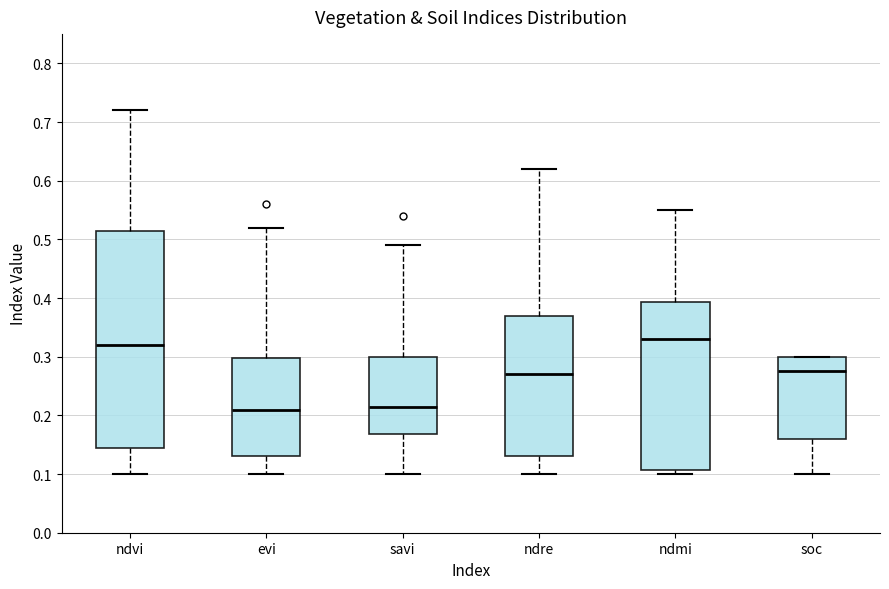

Reading left to right, transcribe this box plot: for each box, give where its median line is, the range the box spans, and where its two whiskers end, as read against the y-axis. The values are not printed on the chart, so give them approximately, as read against the axis.

ndvi: median 0.32, box 0.15 to 0.52, whiskers 0.10 to 0.72
evi: median 0.21, box 0.13 to 0.30, whiskers 0.10 to 0.52
savi: median 0.22, box 0.17 to 0.30, whiskers 0.10 to 0.49
ndre: median 0.27, box 0.13 to 0.37, whiskers 0.10 to 0.62
ndmi: median 0.33, box 0.11 to 0.39, whiskers 0.10 to 0.55
soc: median 0.28, box 0.16 to 0.30, whiskers 0.10 to 0.30